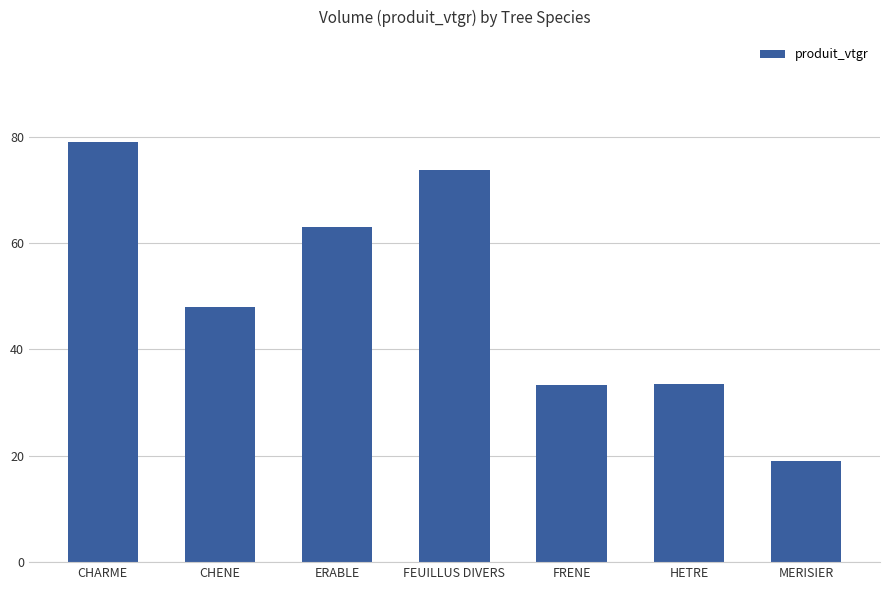

Which has a higher value, ERABLE or FRENE?

ERABLE